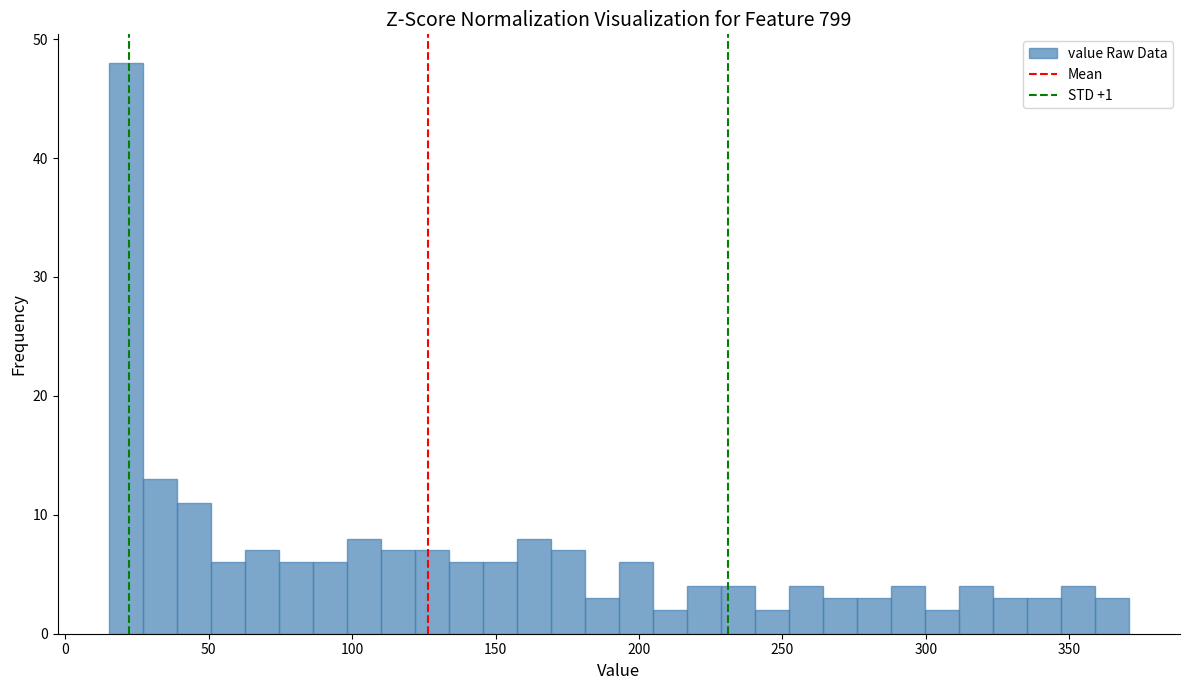

Around what value on the x-axis is the tallest bar? Give the approximate position of its centre, as read against the axis.

20